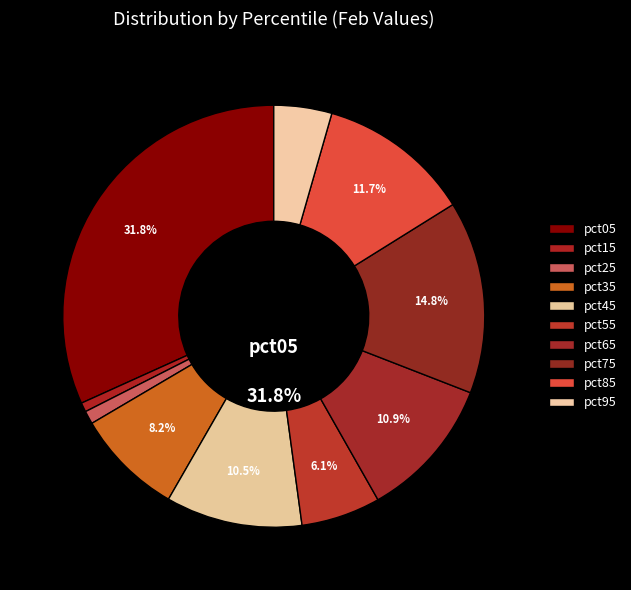

Is it true that pct15 is 1% of the pie?

True